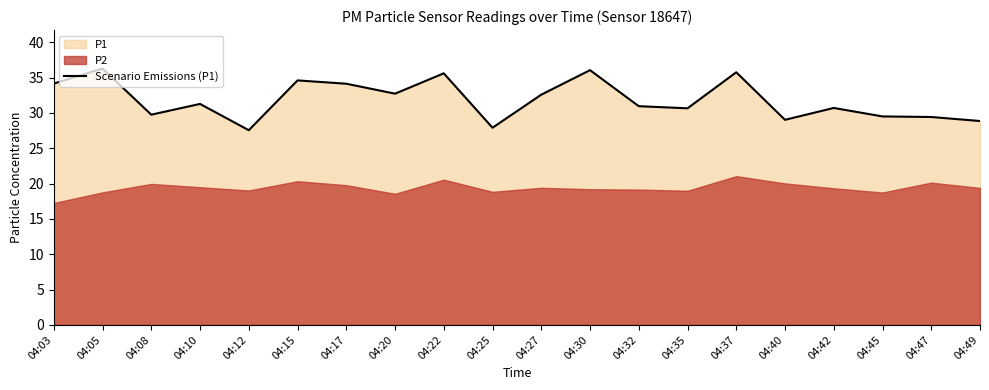

What is the ratio of the value at 04:35 to the value at 04:05?

0.8